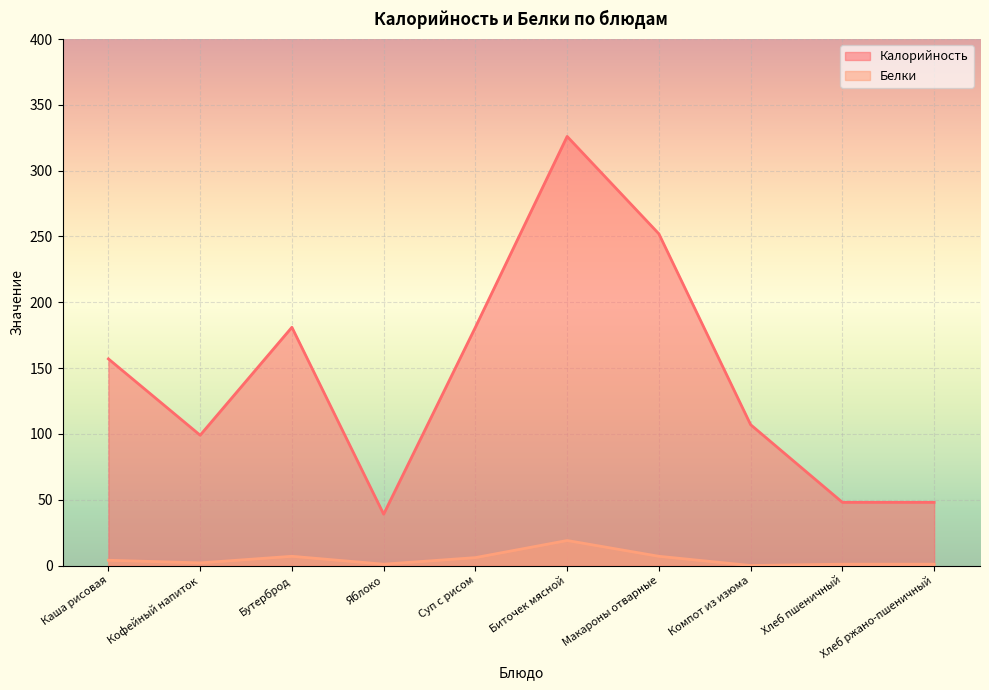

What is the sum of the Белки values at Суп с рисом and Кофейный напиток?

8